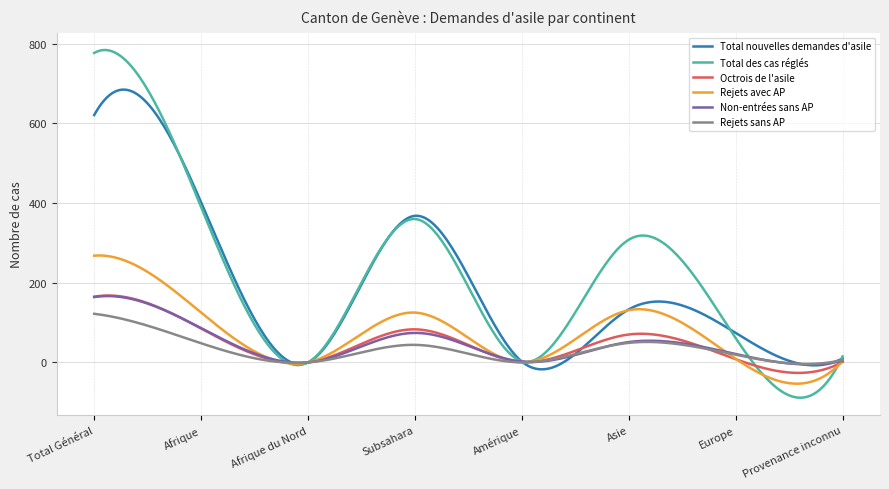

What is the greatest value displayed?

784.3